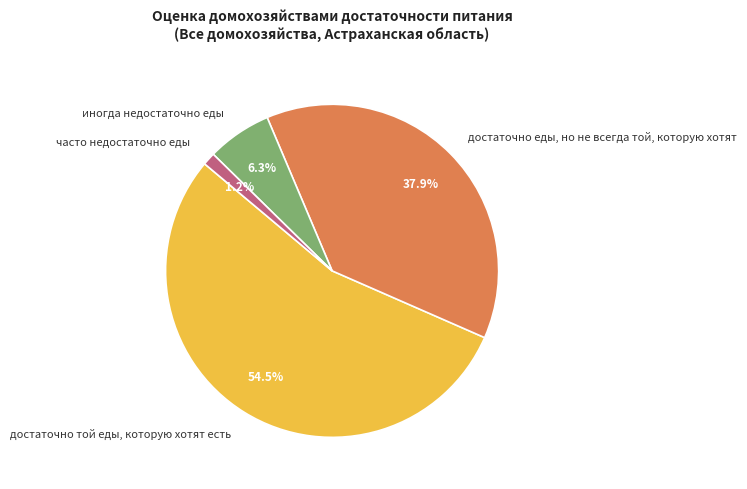

What percentage is NOT represented by достаточно еды, но не всегда той, которую хотят?

62.1%